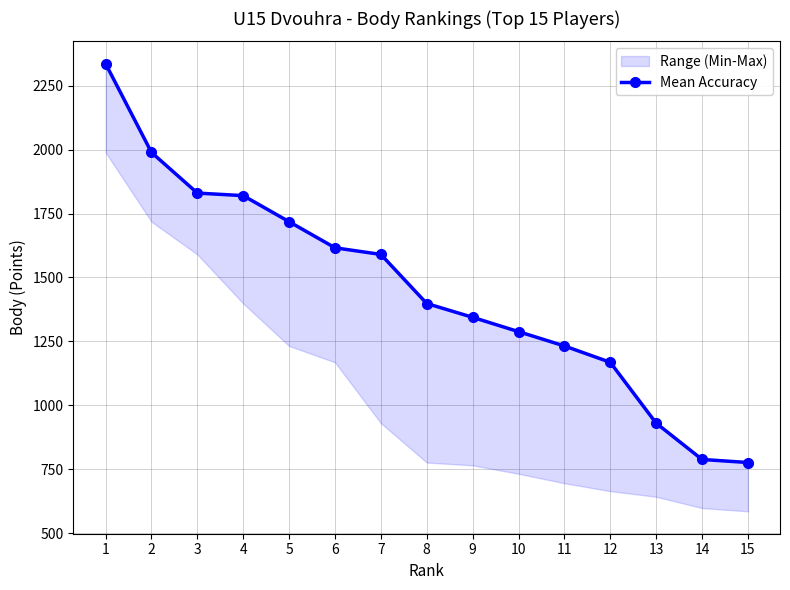

How many lines are shown in the chart?

1